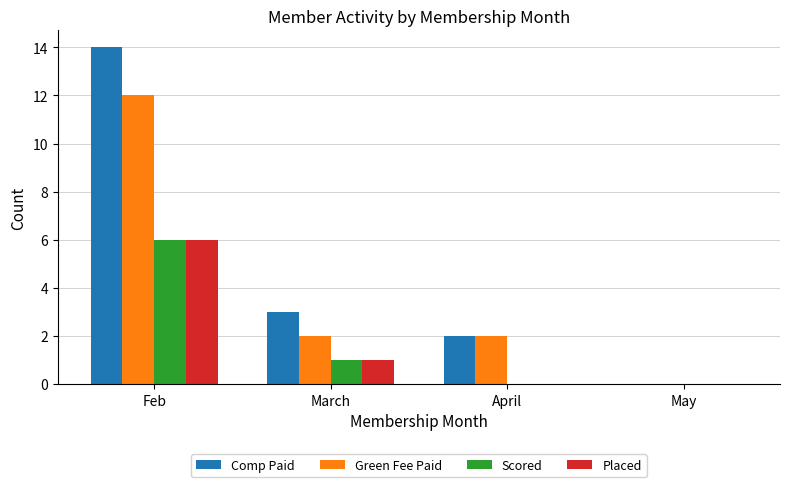

Which series has the largest total across all categories?

Comp Paid